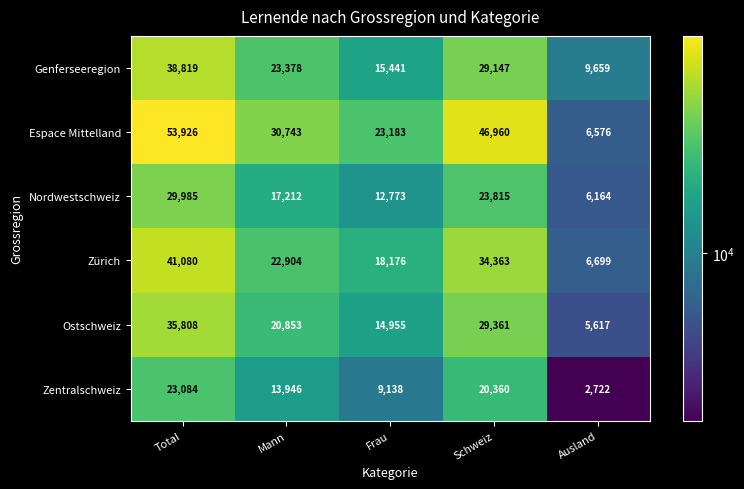

Reading left to right, list all the values displayed in this chart.

Genferseeregion: Total=38819	Mann=23378	Frau=15441	Schweiz=29147	Ausland=9659
Espace Mittelland: Total=53926	Mann=30743	Frau=23183	Schweiz=46960	Ausland=6576
Nordwestschweiz: Total=29985	Mann=17212	Frau=12773	Schweiz=23815	Ausland=6164
Zürich: Total=41080	Mann=22904	Frau=18176	Schweiz=34363	Ausland=6699
Ostschweiz: Total=35808	Mann=20853	Frau=14955	Schweiz=29361	Ausland=5617
Zentralschweiz: Total=23084	Mann=13946	Frau=9138	Schweiz=20360	Ausland=2722